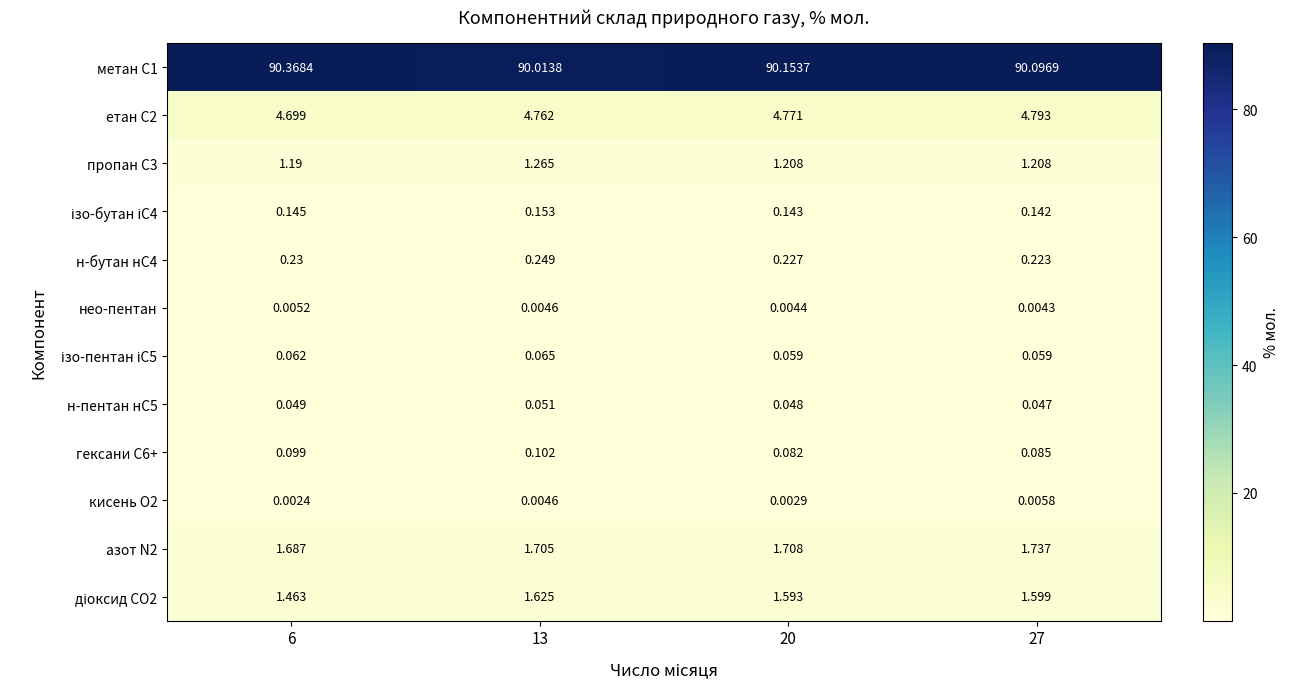

Is the value of н-бутан нС4 at 20 greater than the value of азот N2 at 13?

No